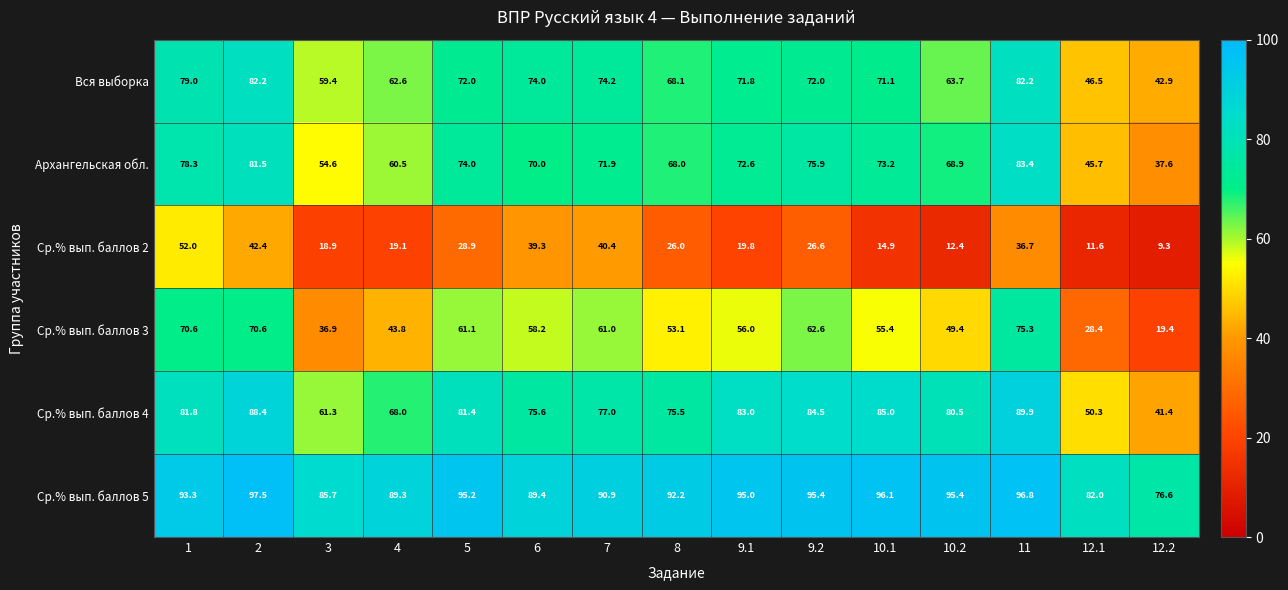

Which category has the lowest value in the Ср.% вып. баллов 2 series?

12.2